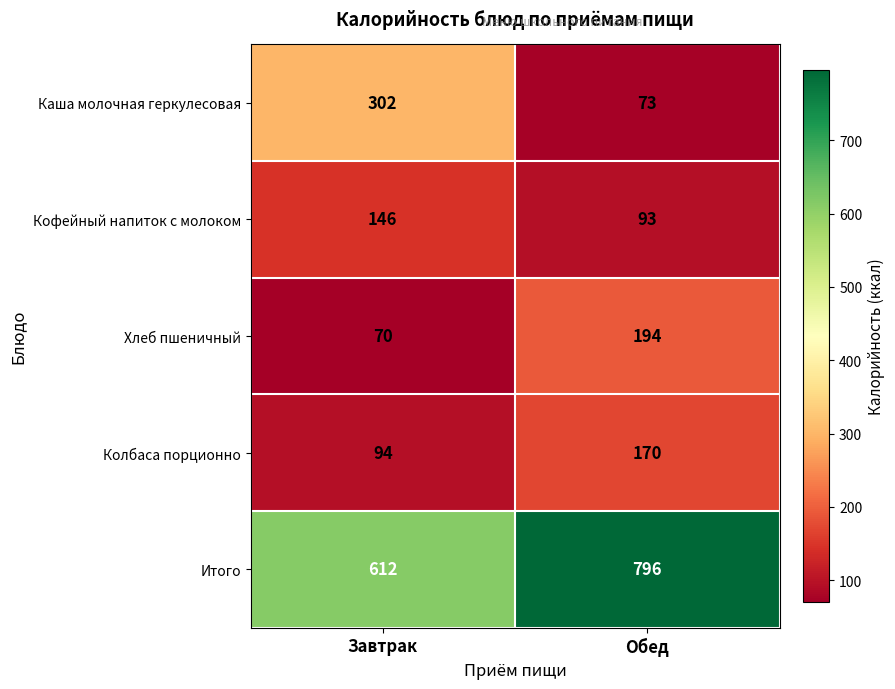

Rank the series at Завтрак from lowest to highest value.

Хлеб пшеничный, Колбаса порционно, Кофейный напиток с молоком, Каша молочная геркулесовая, Итого